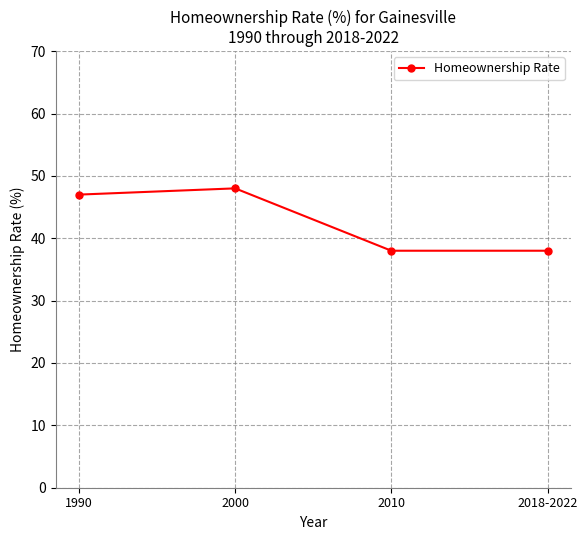

Reading left to right, list all the values displayed in this chart.

1990=47	2000=48	2010=38	2018-2022=38